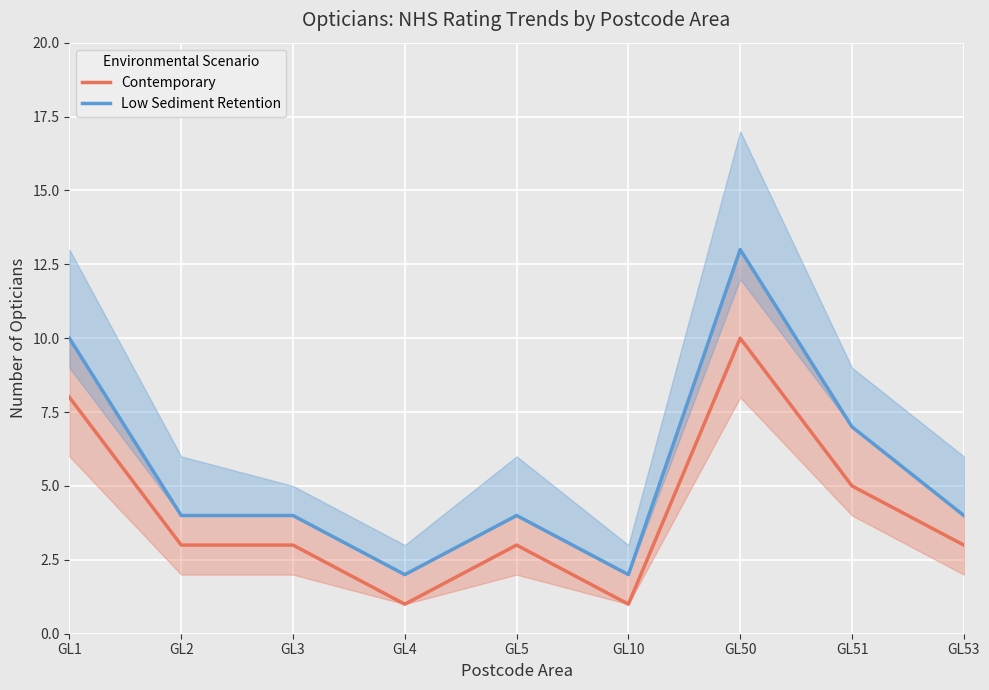

Rank the categories by Low Sediment Retention value from lowest to highest.

GL4, GL10, GL2, GL3, GL5, GL53, GL51, GL1, GL50